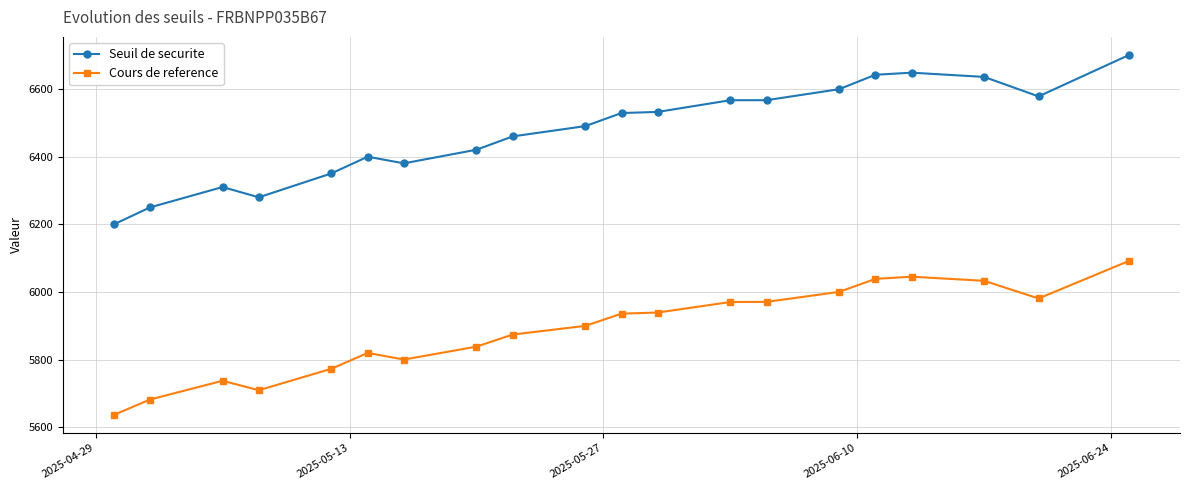

What is the sum of all Seuil de securite values?

129548.9